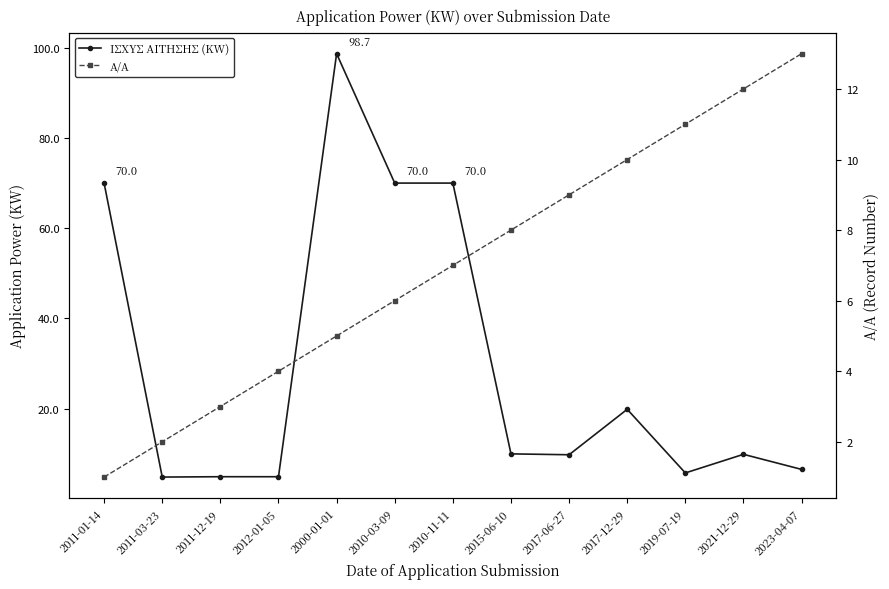

Where does the ΙΣΧΥΣ ΑΙΤΗΣΗΣ (KW) series first go above 9?

2011-01-14